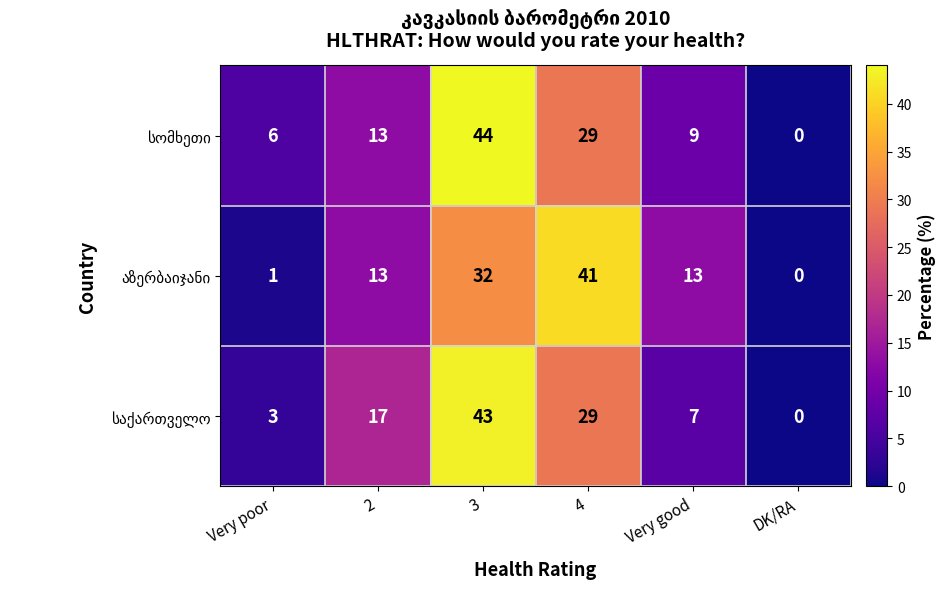

Which category has the lowest value across all series?

DK/RA